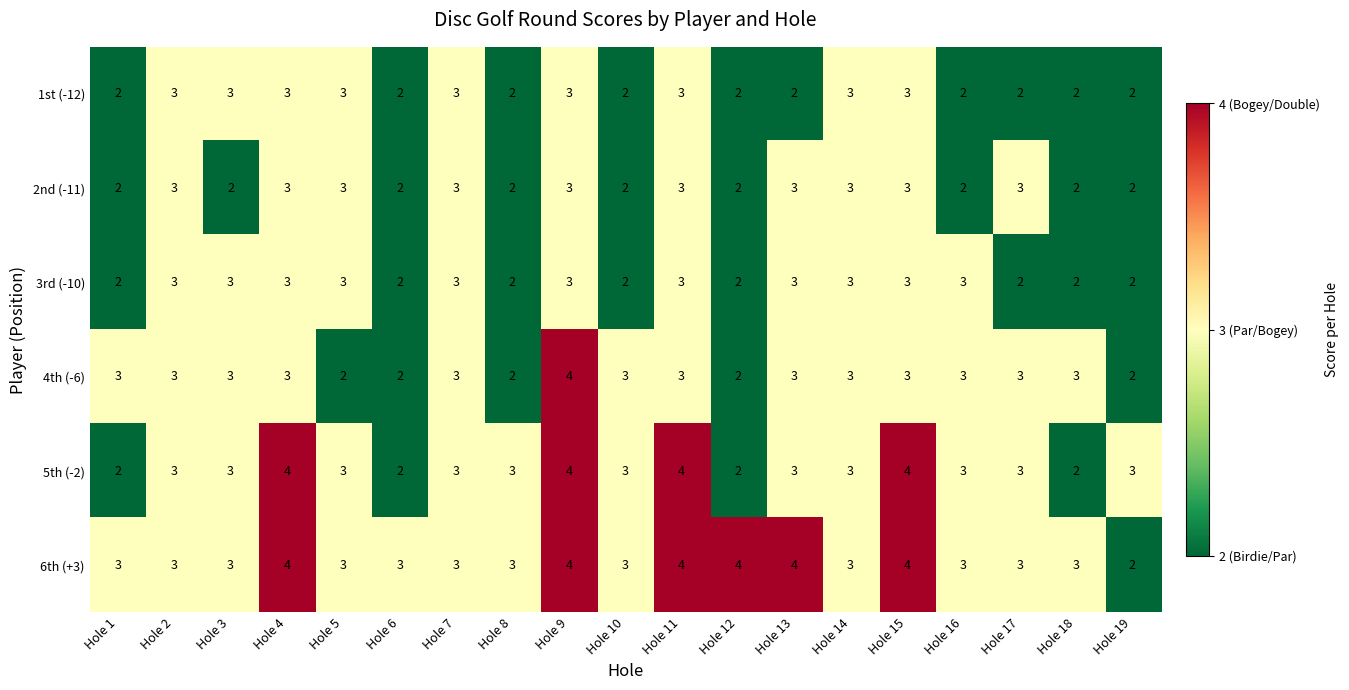

What value does the 4th (-6) series have at Hole 16?

3